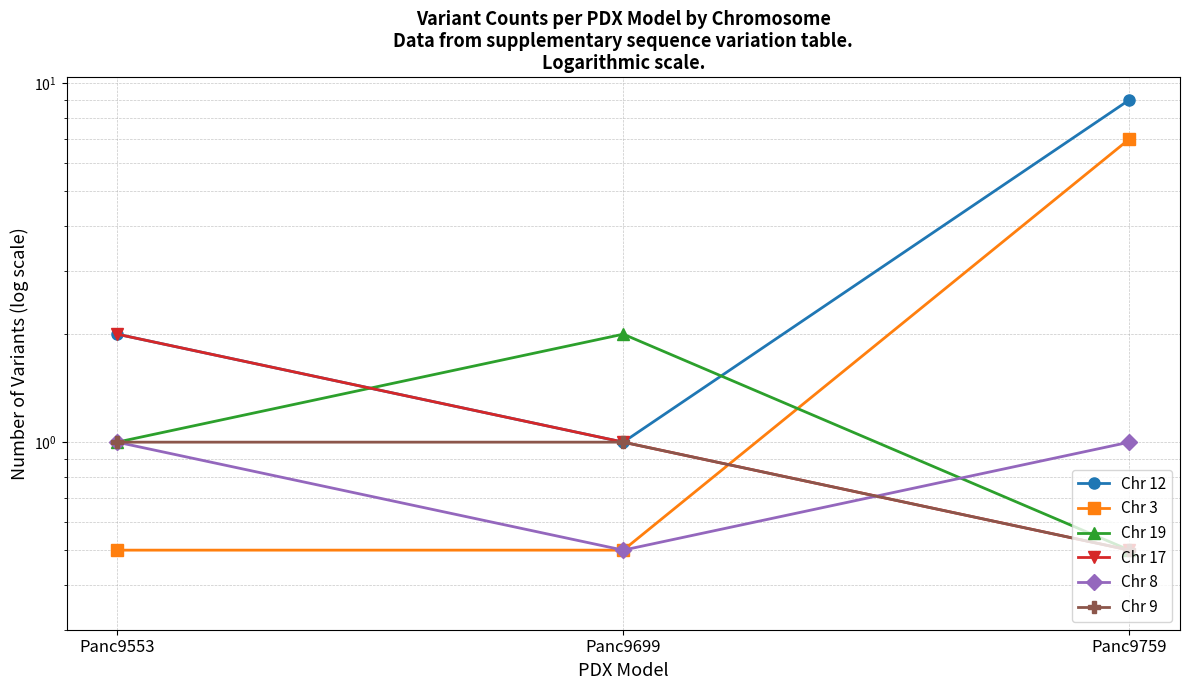

Reading right to left, transcribe all the data shown in this chart.

Chr 12: 9.0	1.0	2.0
Chr 3: 7.0	0.5	0.5
Chr 19: 0.5	2.0	1.0
Chr 17: 0.5	1.0	2.0
Chr 8: 1.0	0.5	1.0
Chr 9: 0.5	1.0	1.0